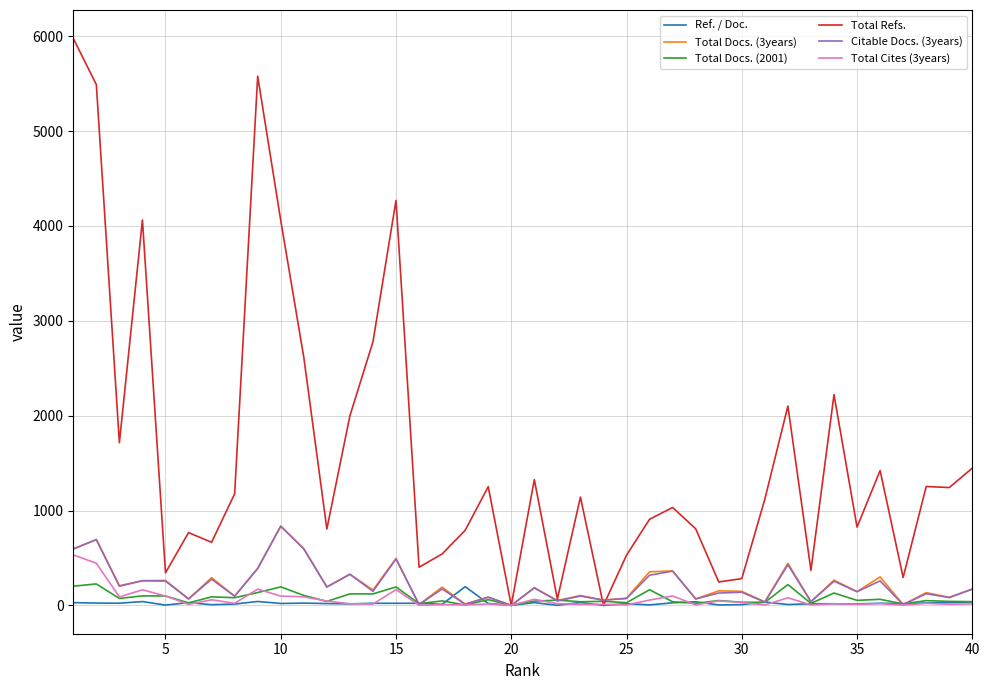

Which series has the largest total across all categories?

Total Refs.